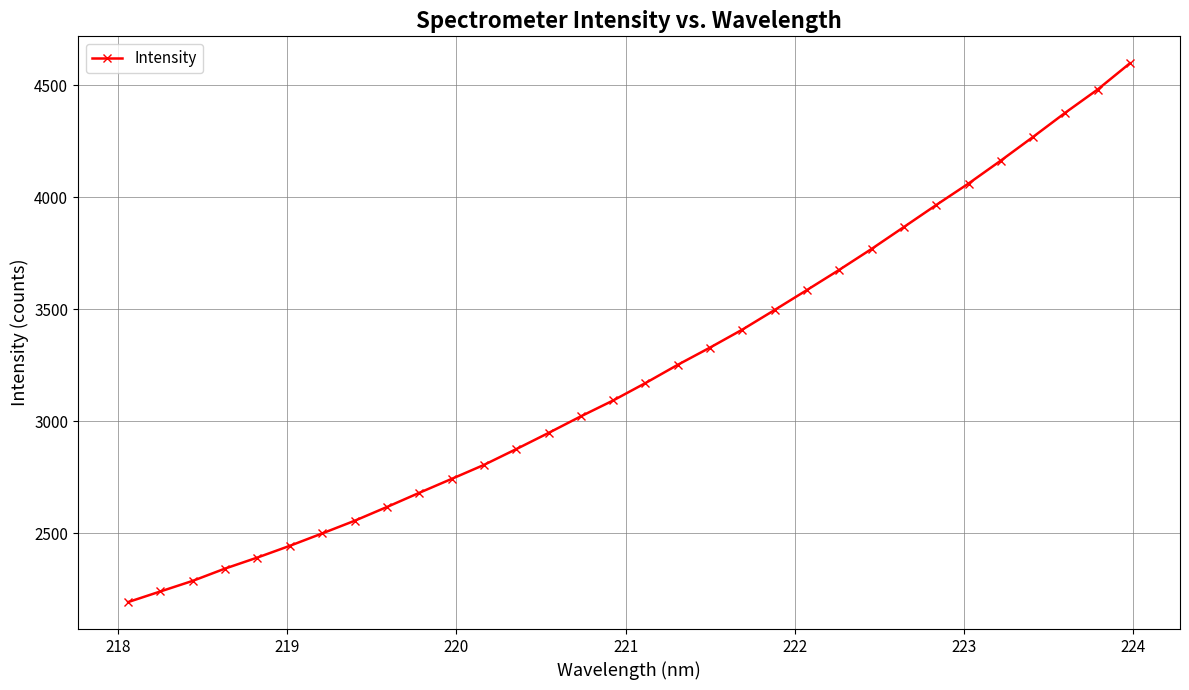

What is the sum of all values?

103207.7